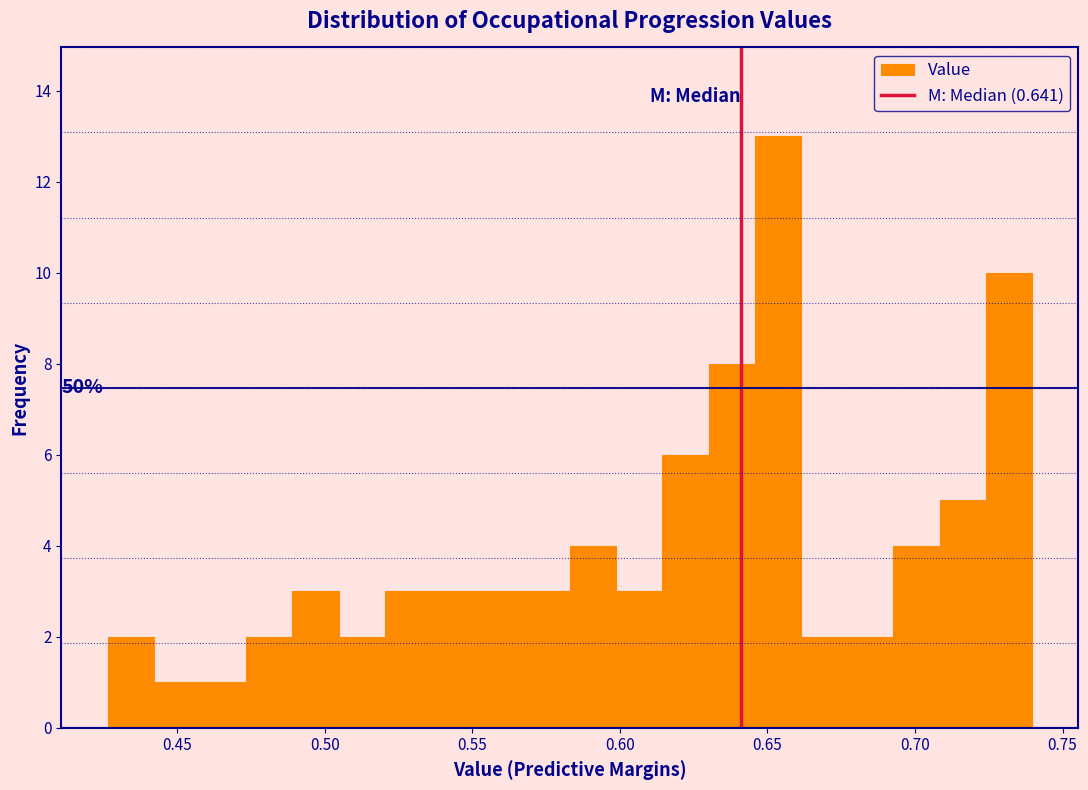

Read against the x-axis, roughly where is the centre of the tallest bar?

0.655